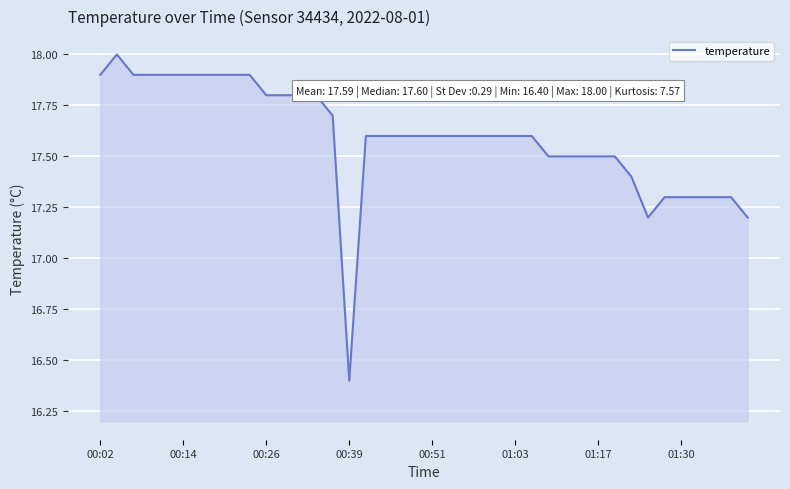

What is the maximum value shown in the chart?

18.0